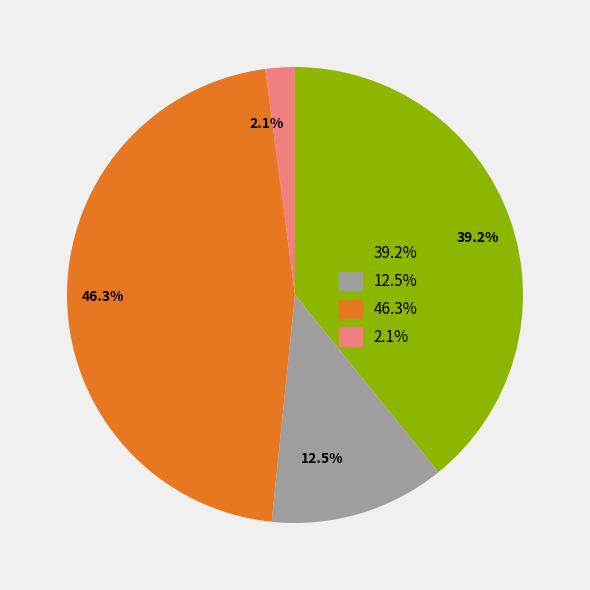

Is there any slice that represents more than half of the pie?

No